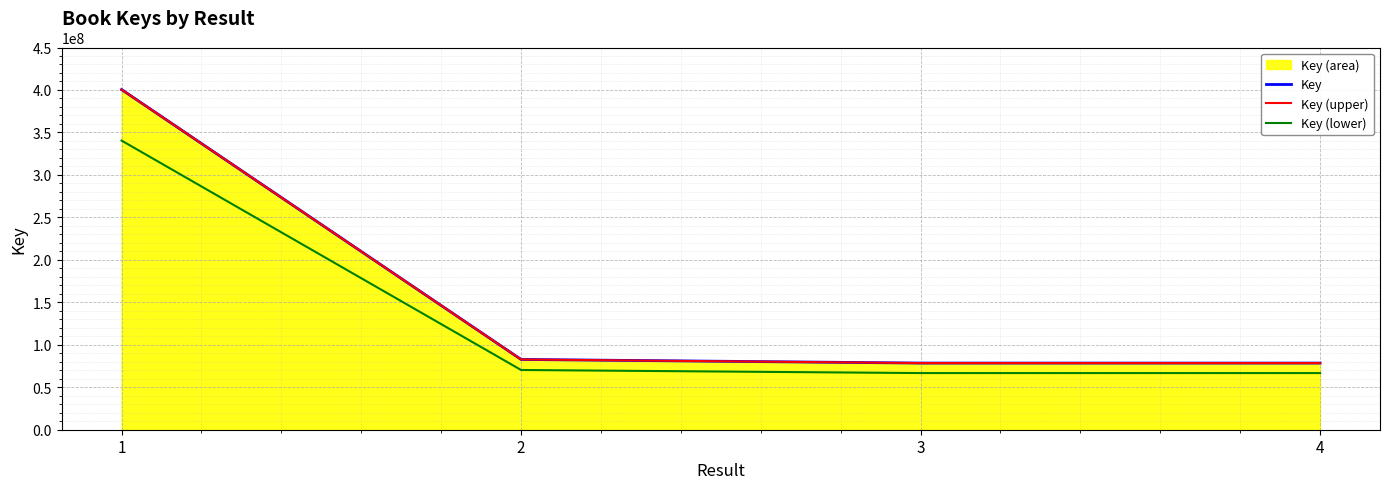

At how many categories does at least one series exceed 255480355?

1